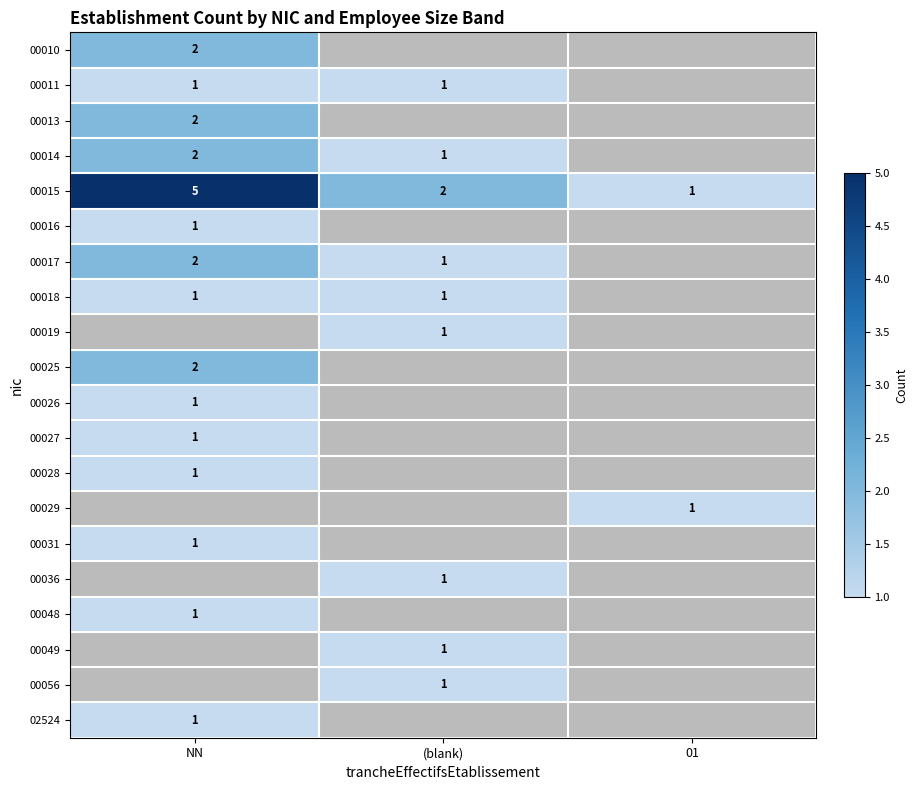

The value of 00028 at NN is 0. True or false?

False